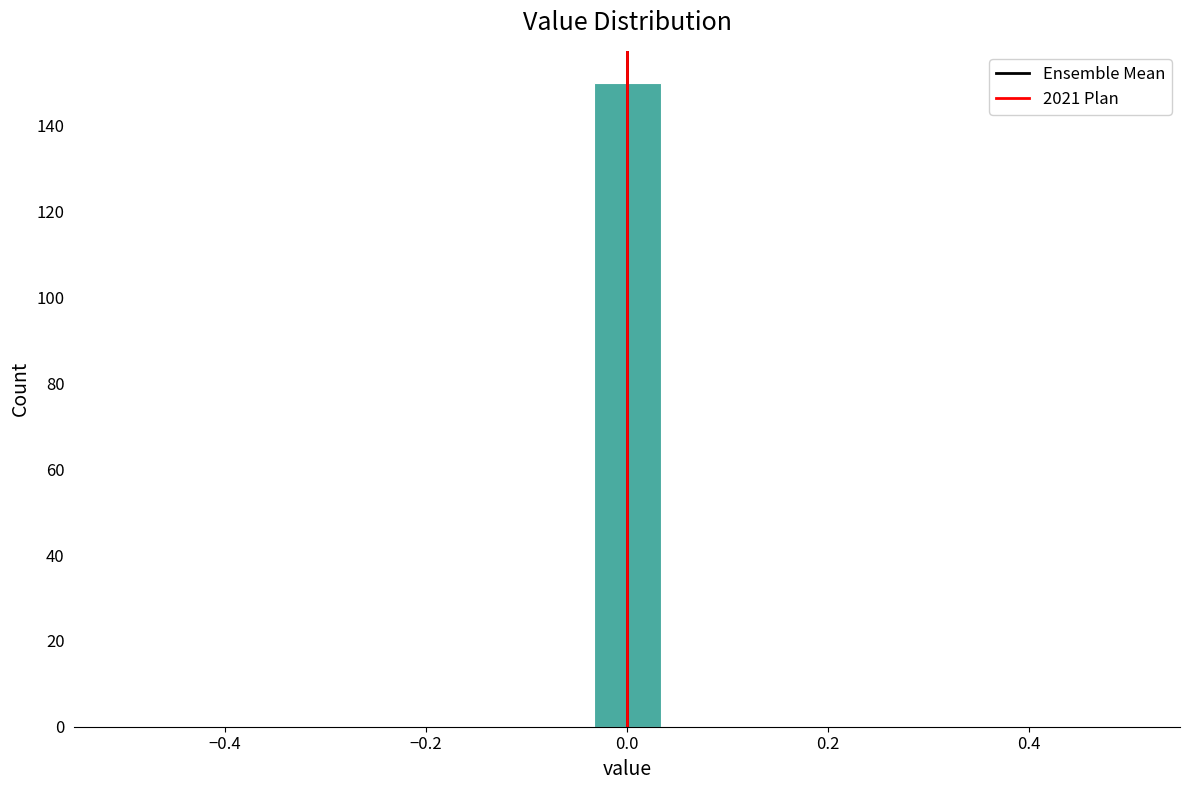

Around what value on the x-axis is the tallest bar? Give the approximate position of its centre, as read against the axis.

0.00